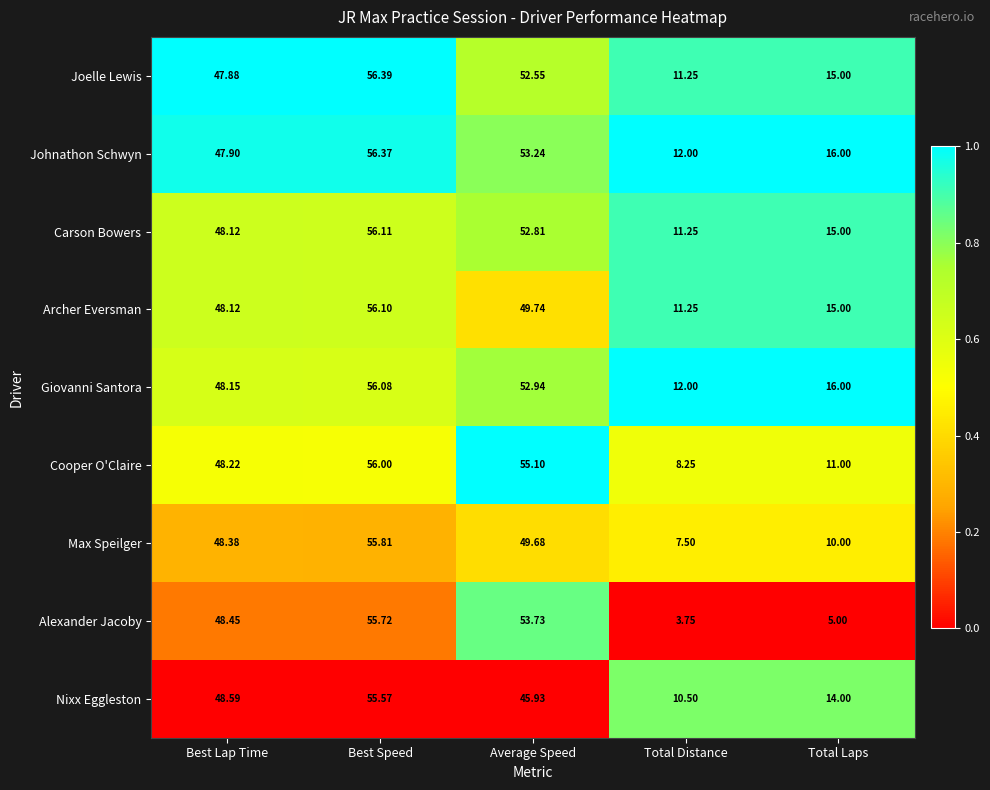

Between Best Lap Time and Best Speed, which series saw the biggest shift?

Joelle Lewis